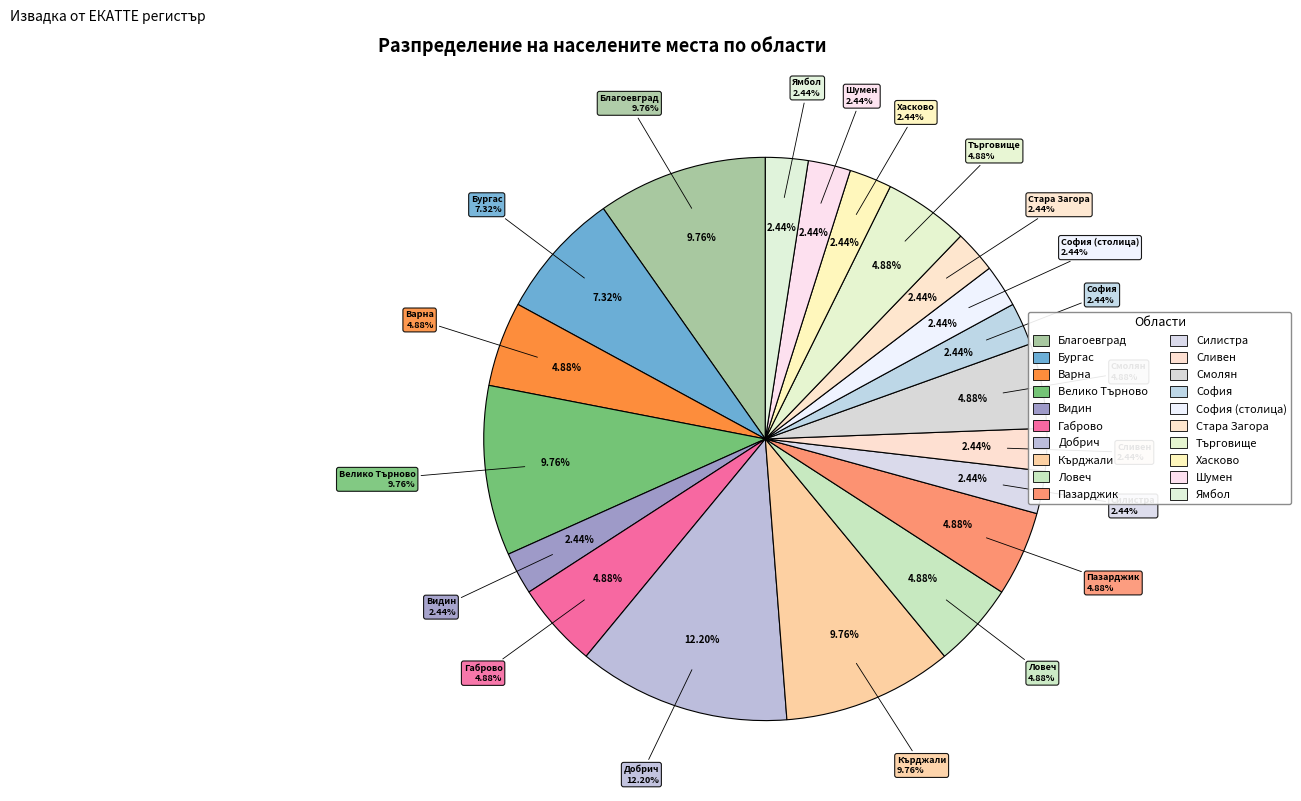

What percentage is the обл. Велико Търново slice, to the nearest percent?

10%